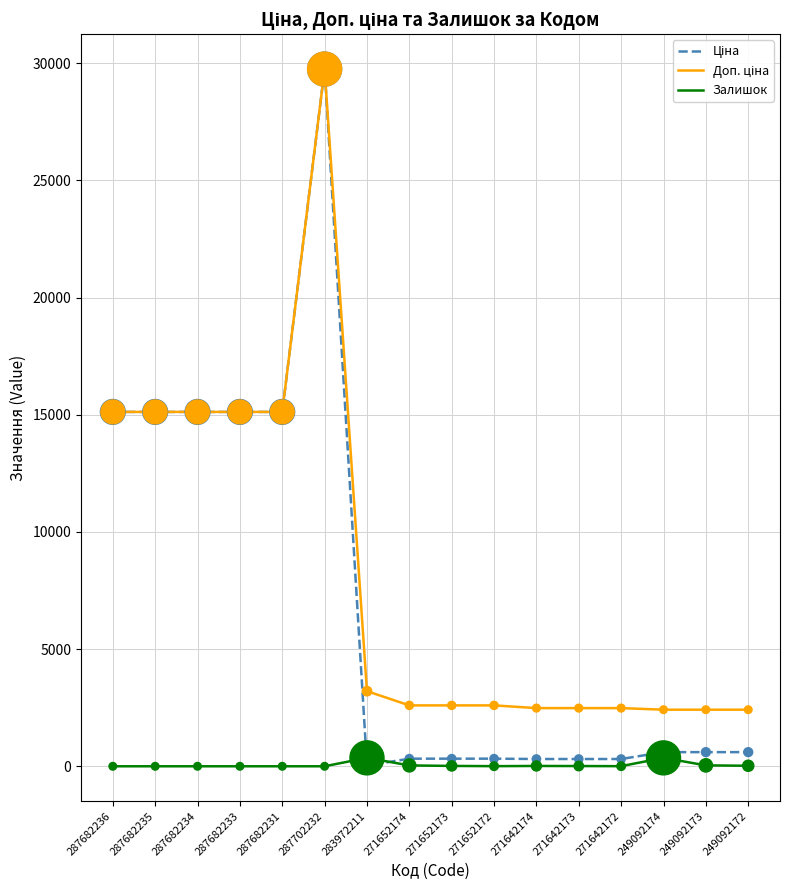

At how many categories does at least one series exceed 25415?

1